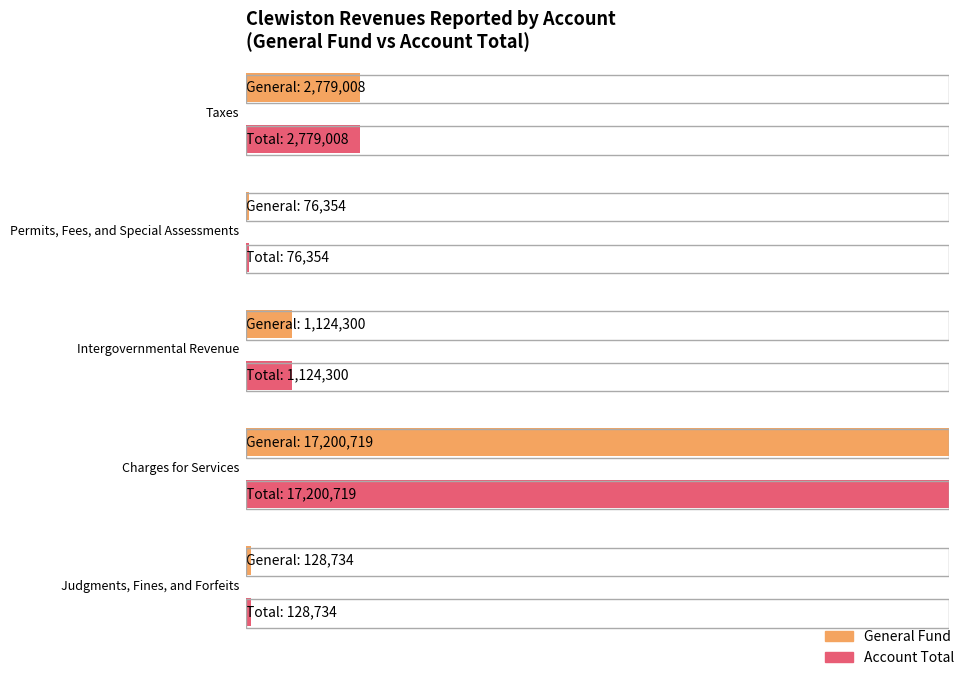

Is it true that General equals 128734 at Judgments, Fines, and Forfeits?

True